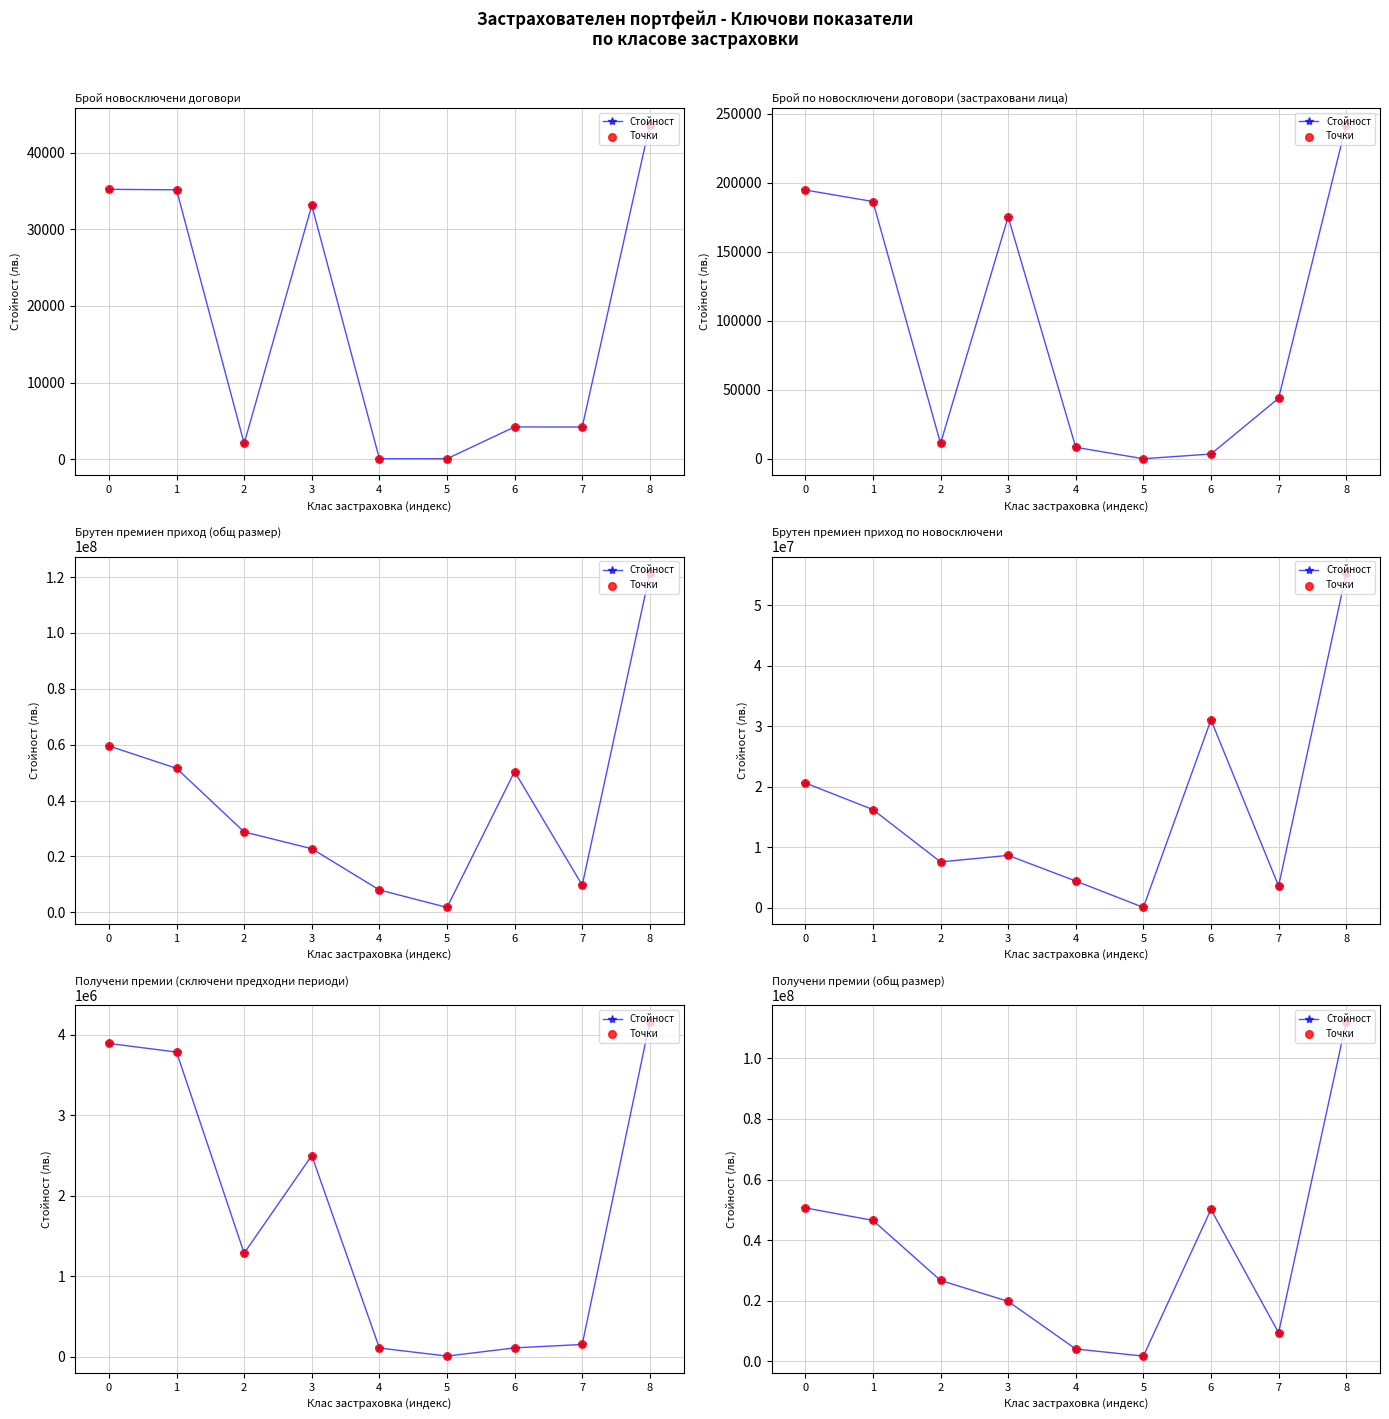

Which series contains the lowest Y value?

Стойност